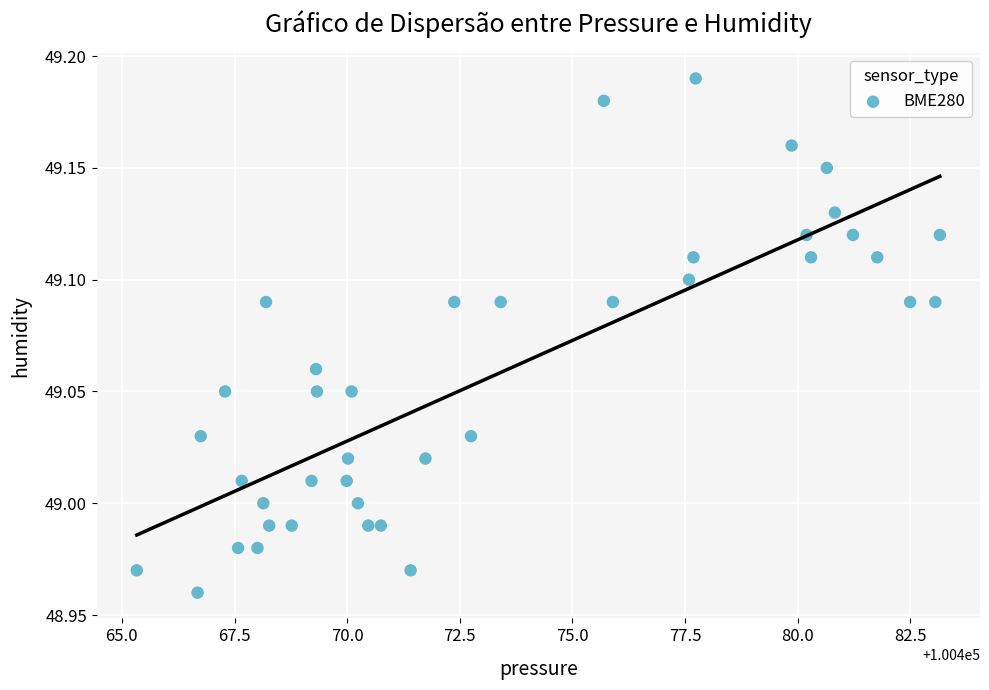

What is the range of X values (max minus min)?

17.8